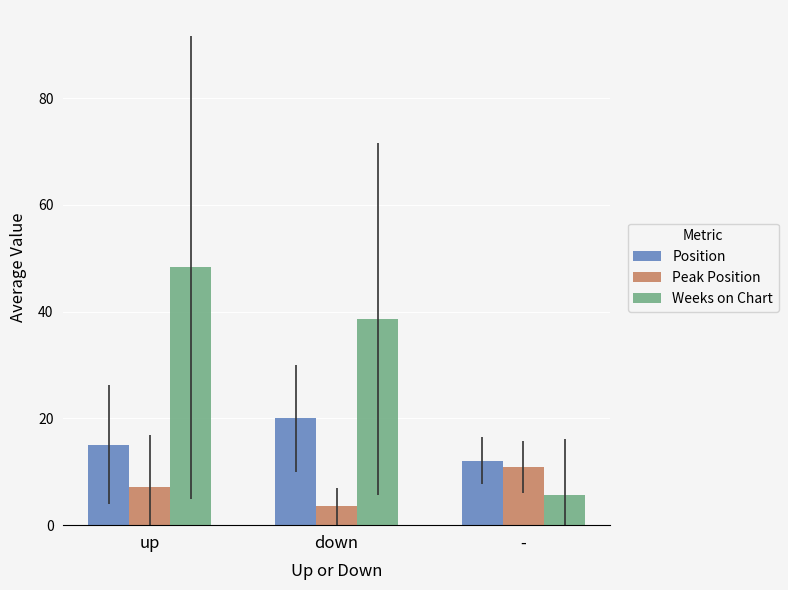

Where is Peak Position nearest to the value 7?

up